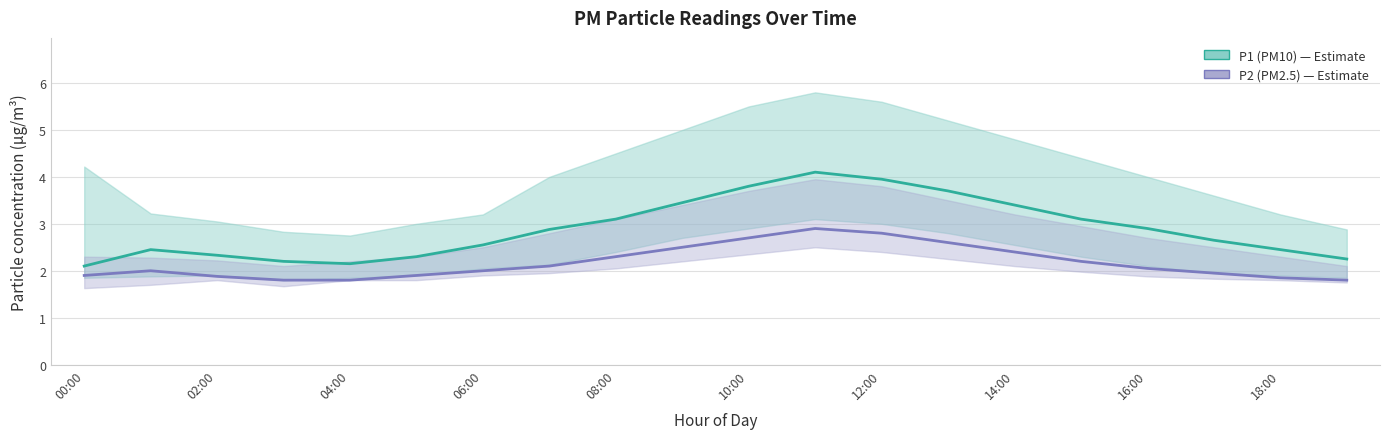

Which series has the largest range (max minus min)?

P1 (PM10)